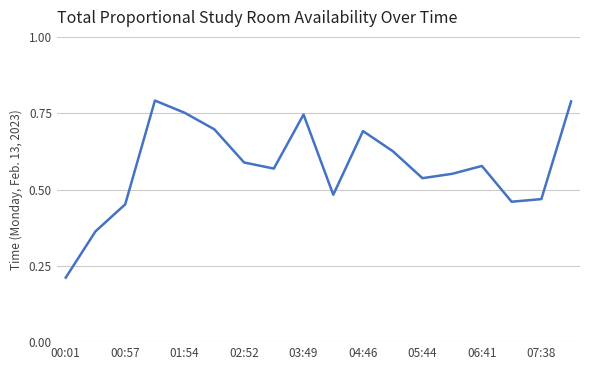

Between 03:49 and 06:41, which is larger?

03:49